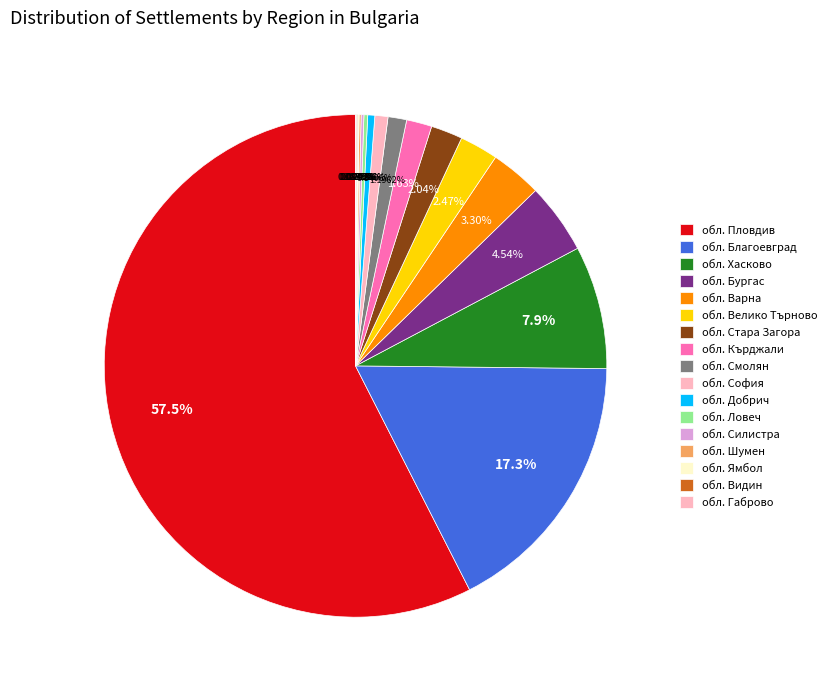

Which has a higher value, обл. Ямбол or обл. Добрич?

обл. Добрич